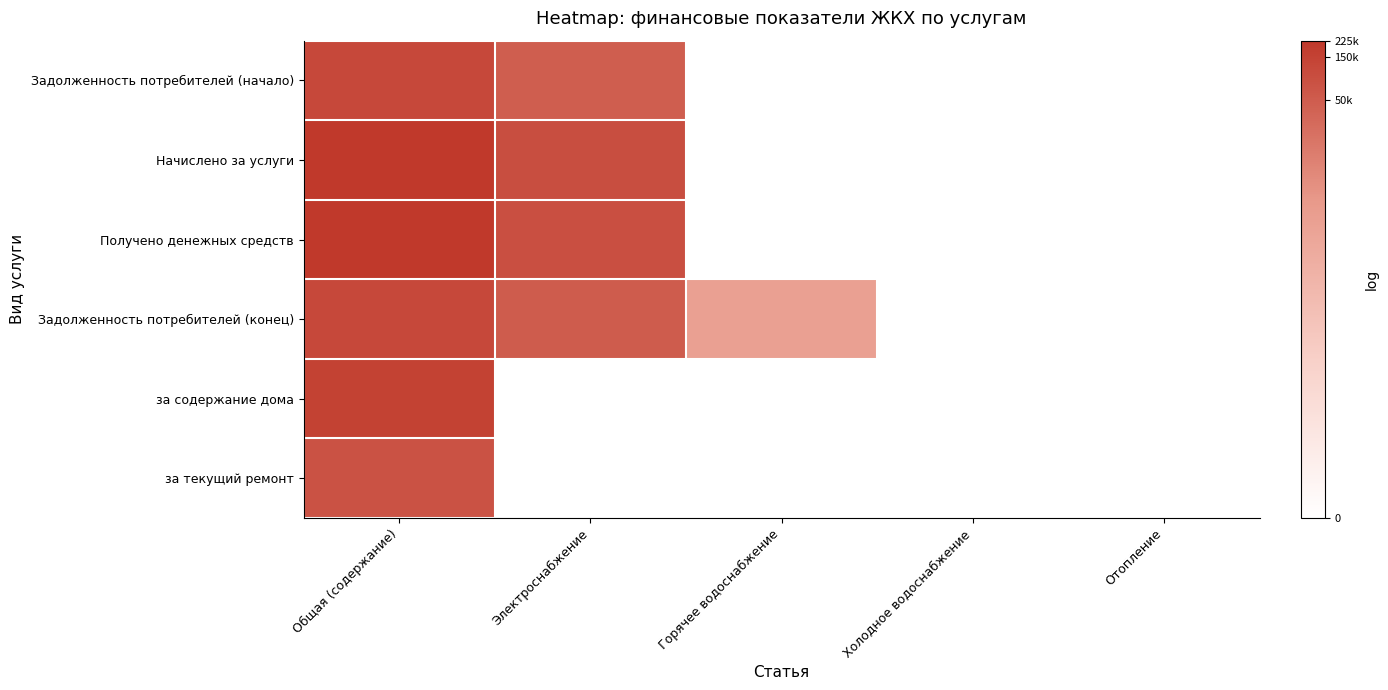

At which category is the sum across all series the highest?

Общая (содержание)